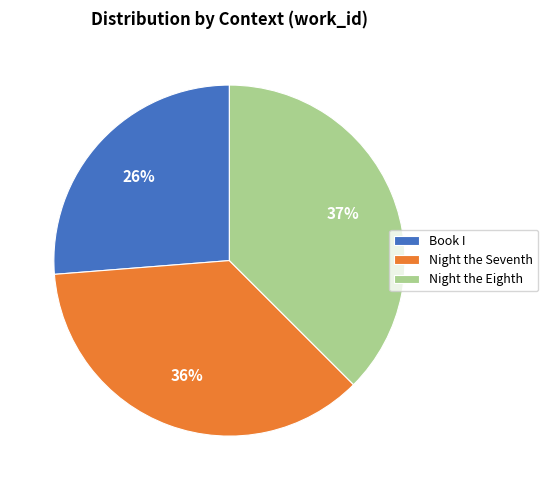

Rank the categories by value from lowest to highest.

Book I, Night the Seventh, Night the Eighth